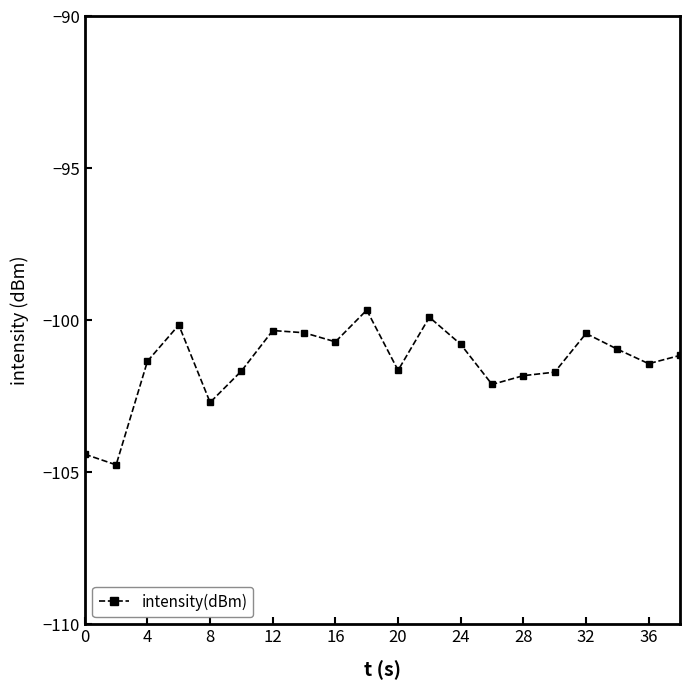

What is the value of the 5th point from the left?

-102.7